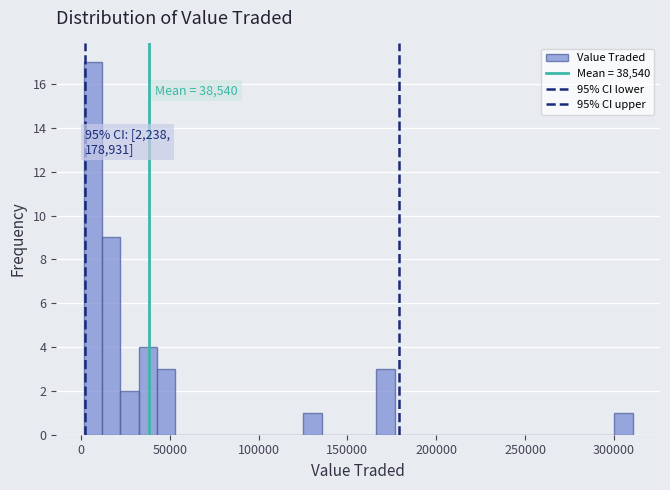

Around what value on the x-axis is the tallest bar? Give the approximate position of its centre, as read against the axis.

5000